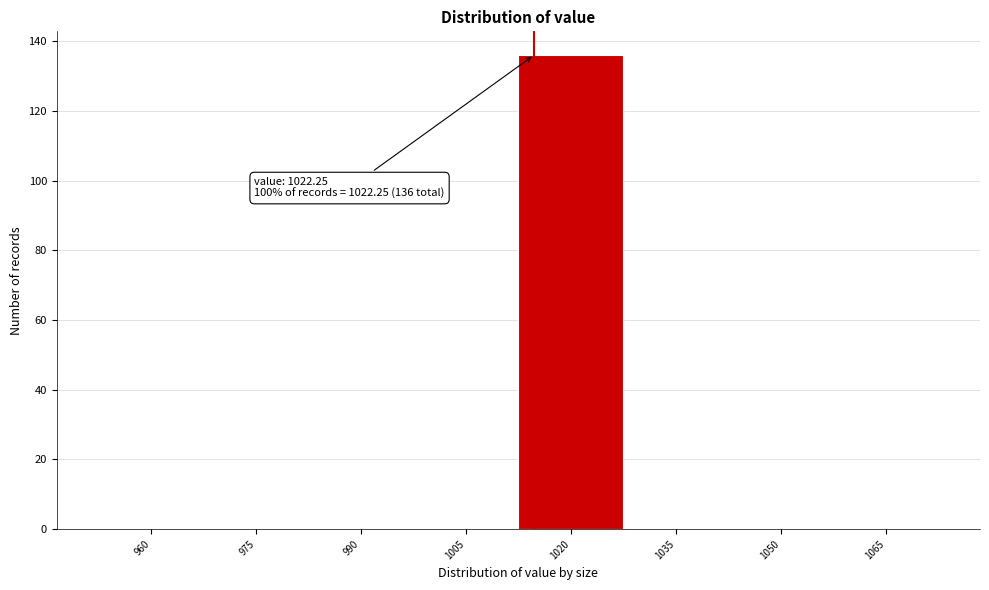

Reading left to right, transcribe all the data shown in this chart.

960=0	975=0	990=0	1005=0	1020=136	1035=0	1050=0	1065=0